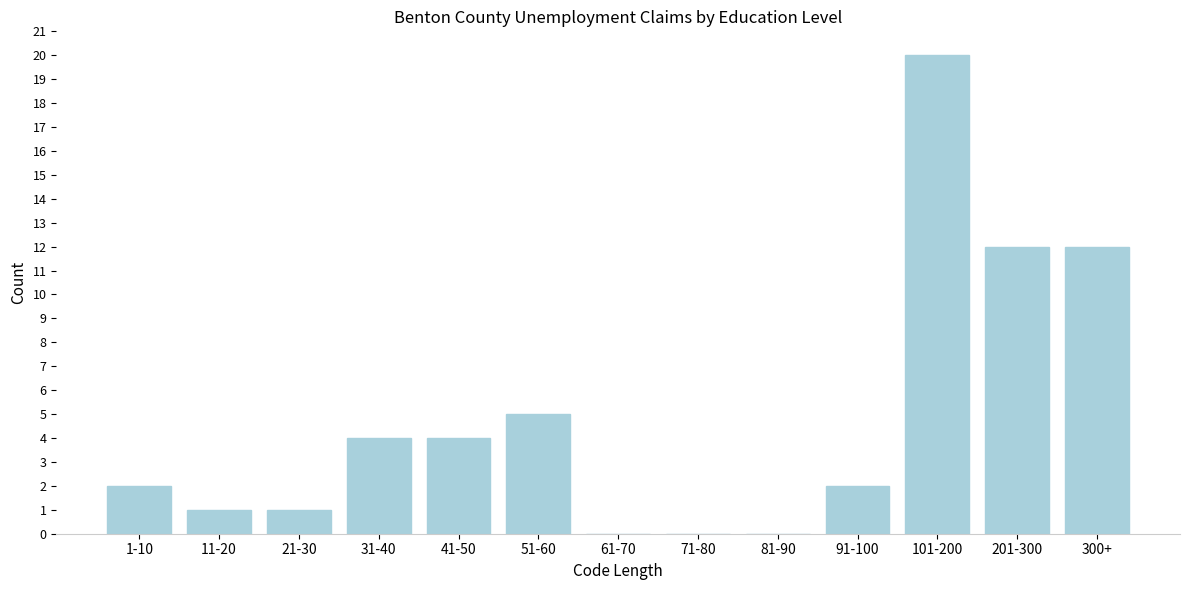

Reading left to right, transcribe all the data shown in this chart.

1-10=2	11-20=1	21-30=1	31-40=4	41-50=4	51-60=5	61-70=0	71-80=0	81-90=0	91-100=2	101-200=20	201-300=12	300+=12